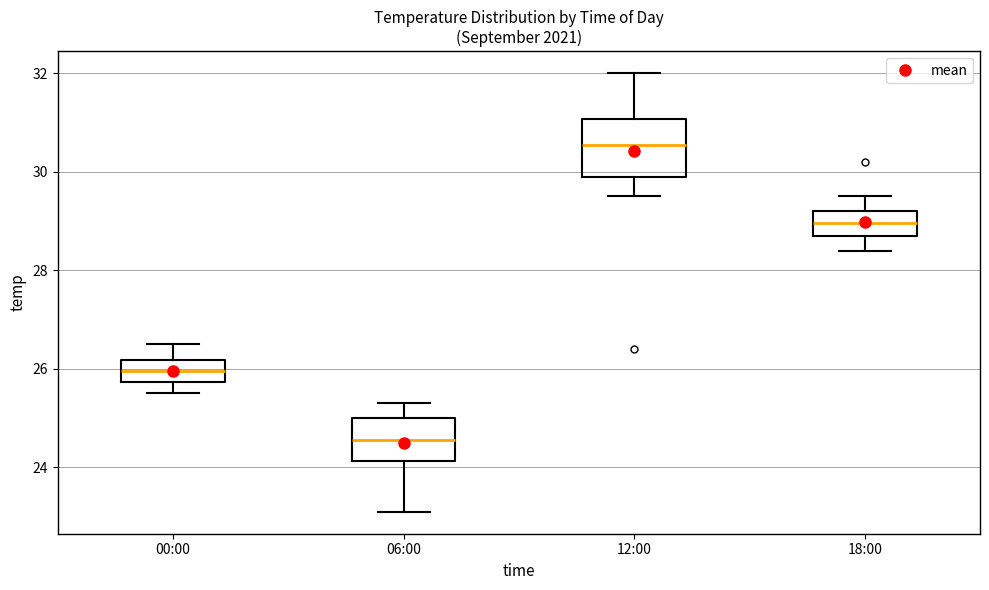

Comparing the boxes themselves (not the whiskers), which one is the tallest?

12:00